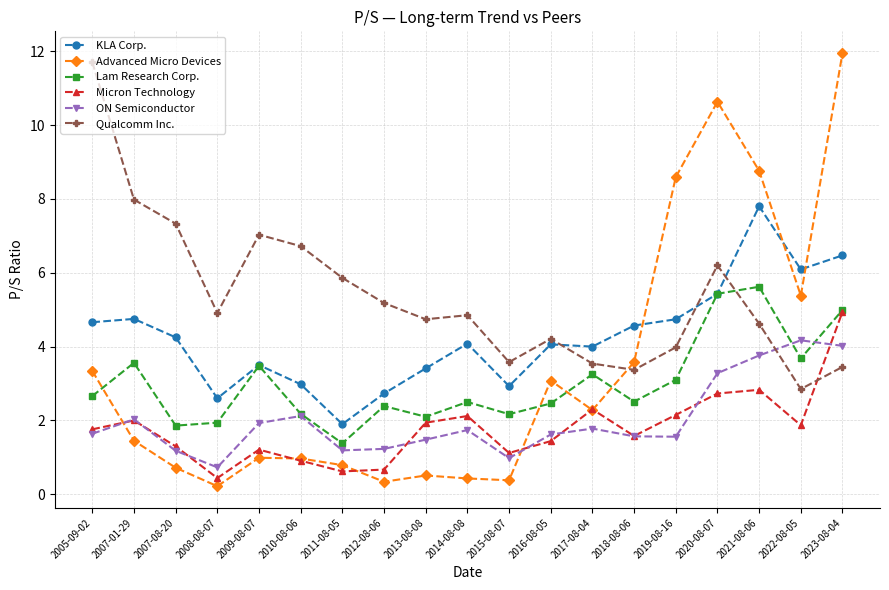

After their last crossing, which series has the higher values: Advanced Micro Devices or KLA Corp.?

Advanced Micro Devices